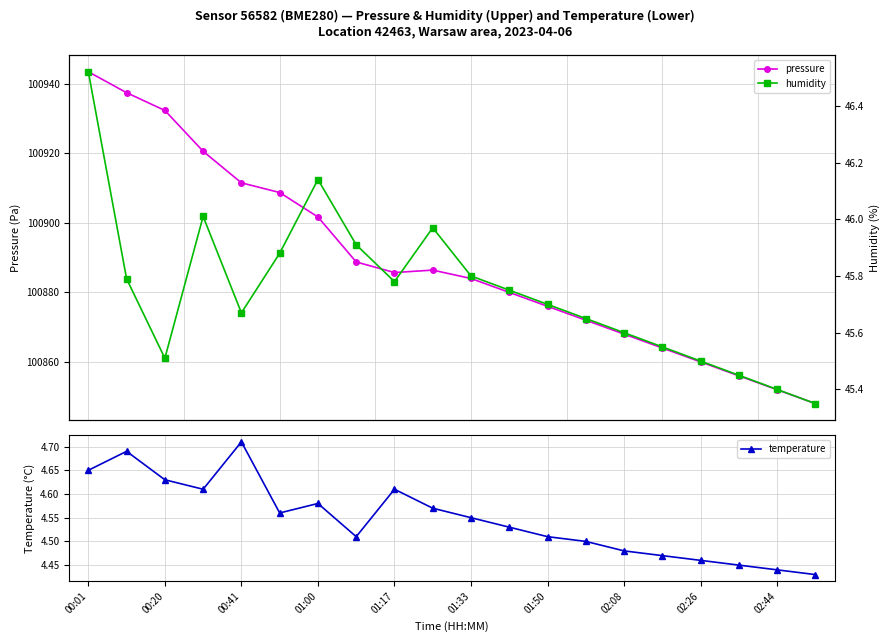

How many categories are shown in the chart?

20